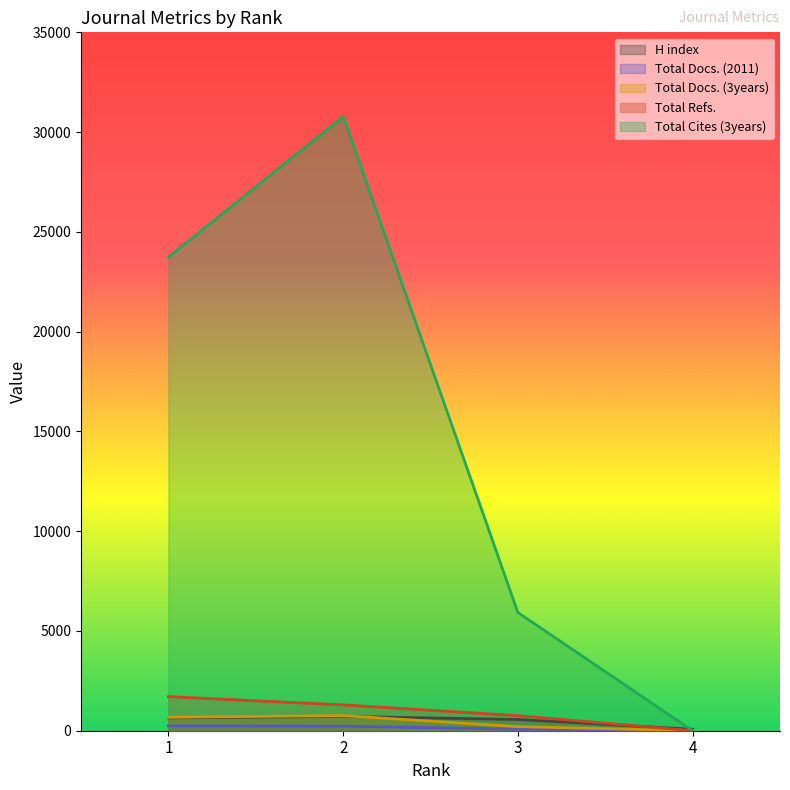

Which has a higher value, 4 or 1?

1